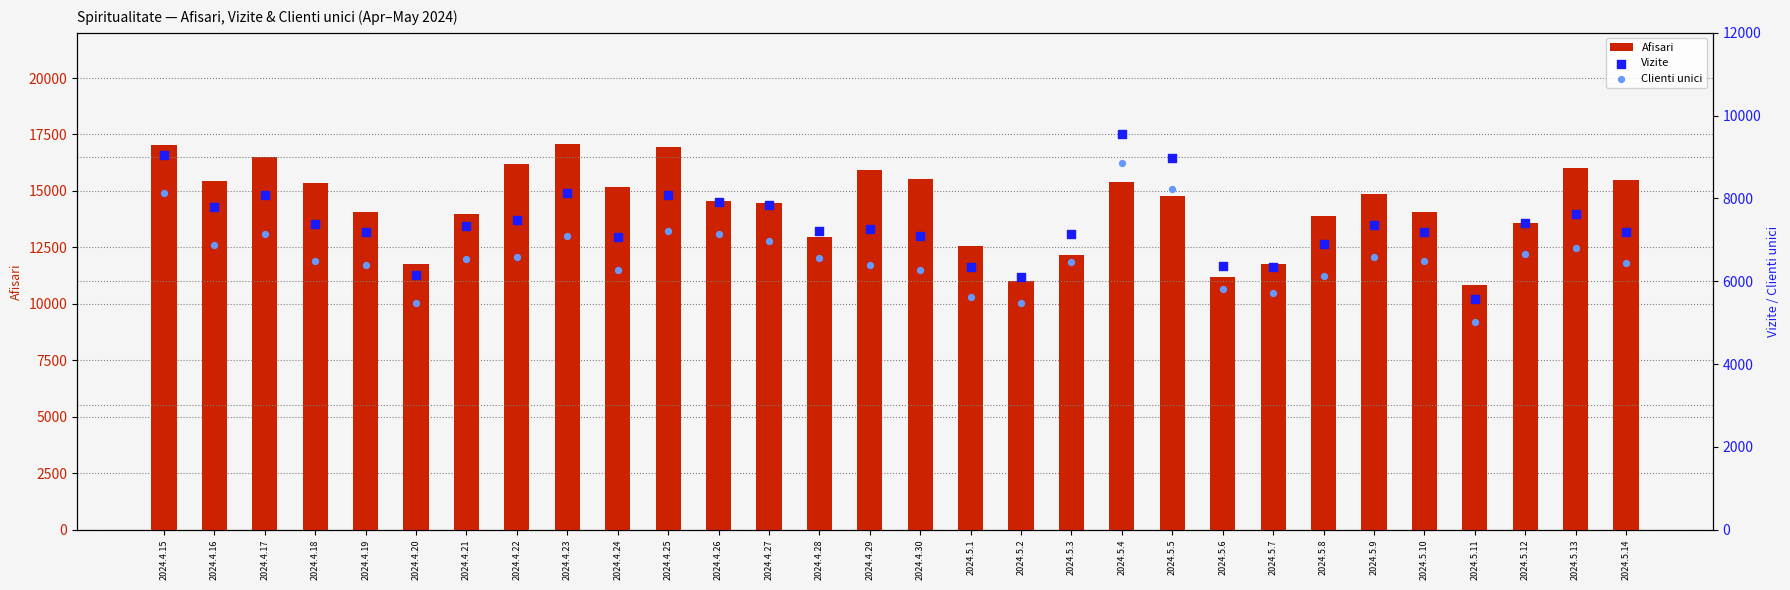

Which series has the widest spread of Y values?

Afisari